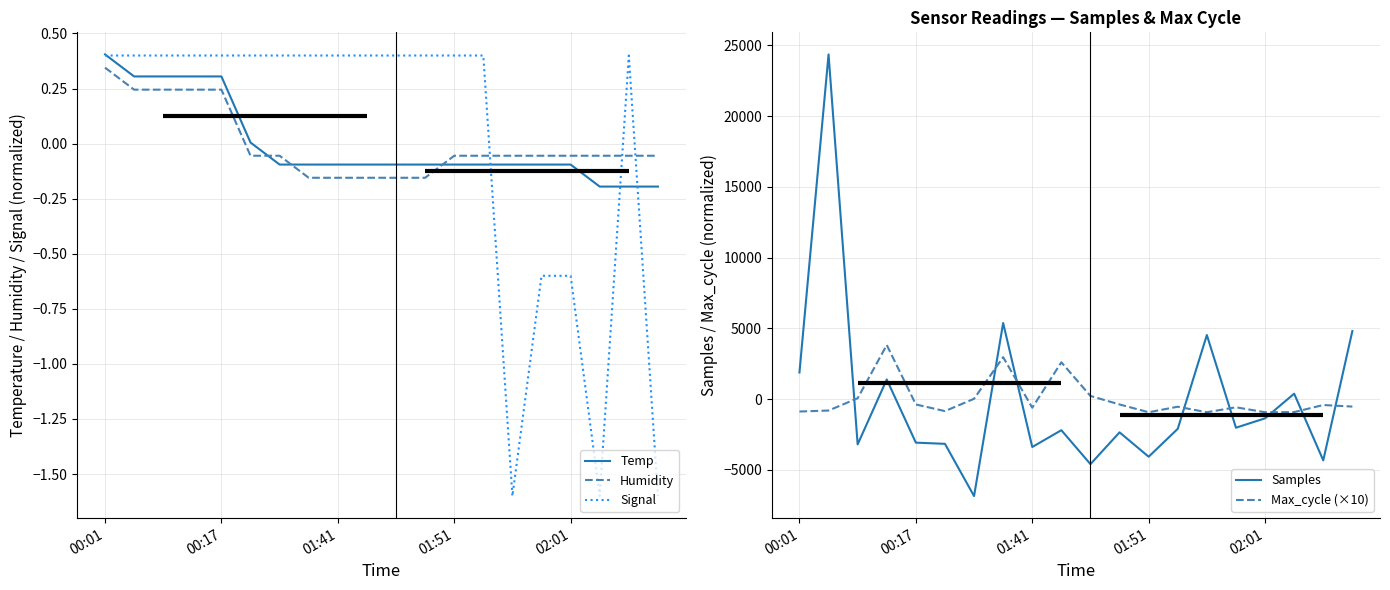

Which series ends up on top after the final intersection of Humidity and Max_cycle (×10)?

Humidity